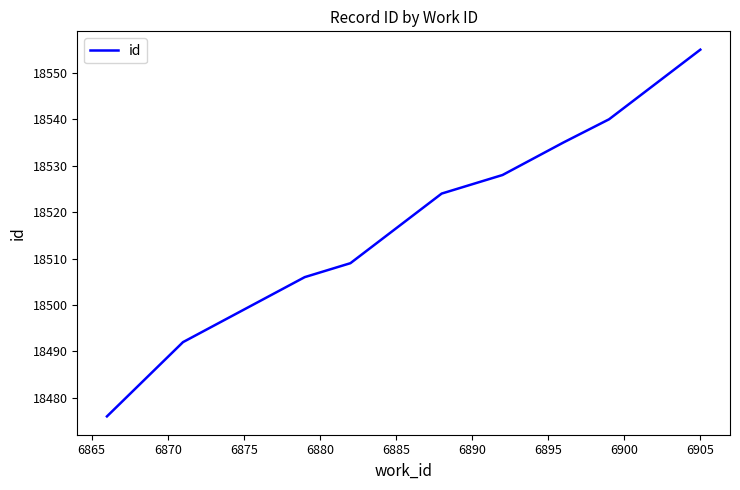

What is the difference between the maximum and minimum values?

79